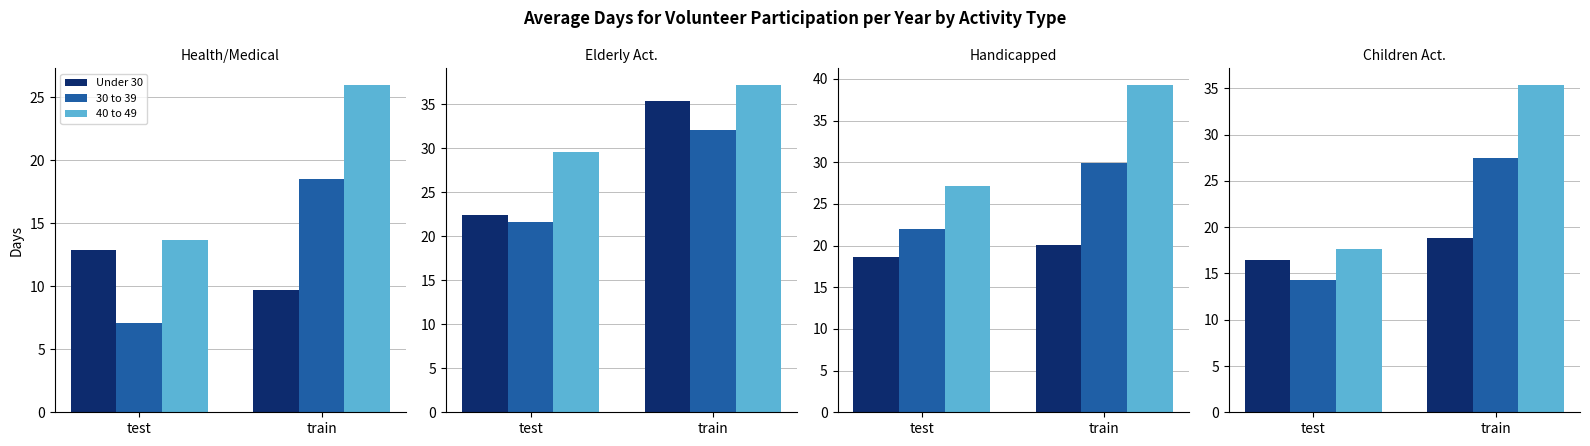

Which label corresponds to the smallest value in the chart?

test